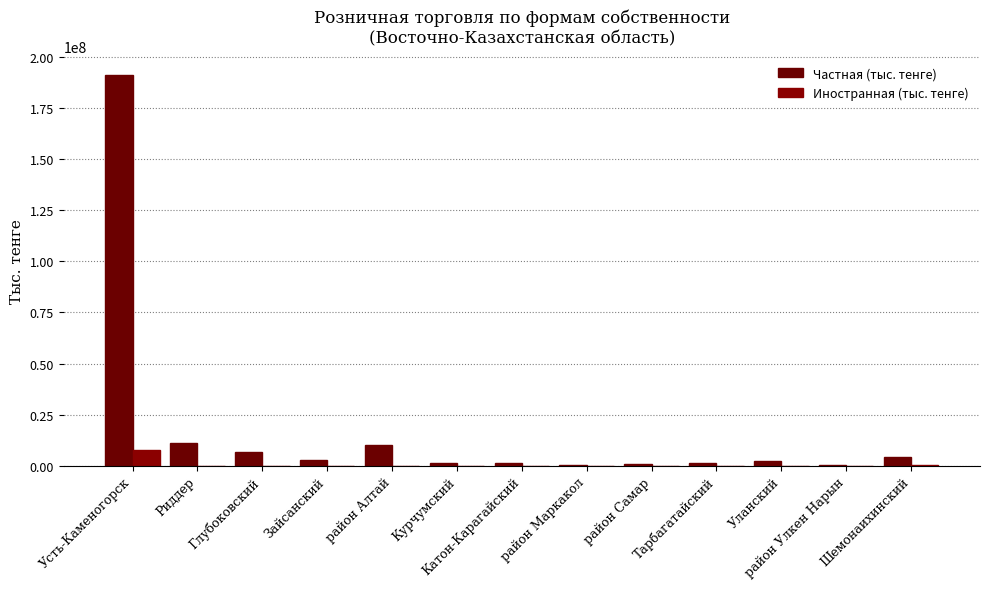

What is the difference between the second highest and minimum values in the Иностранная (тыс. тенге) series?

467281